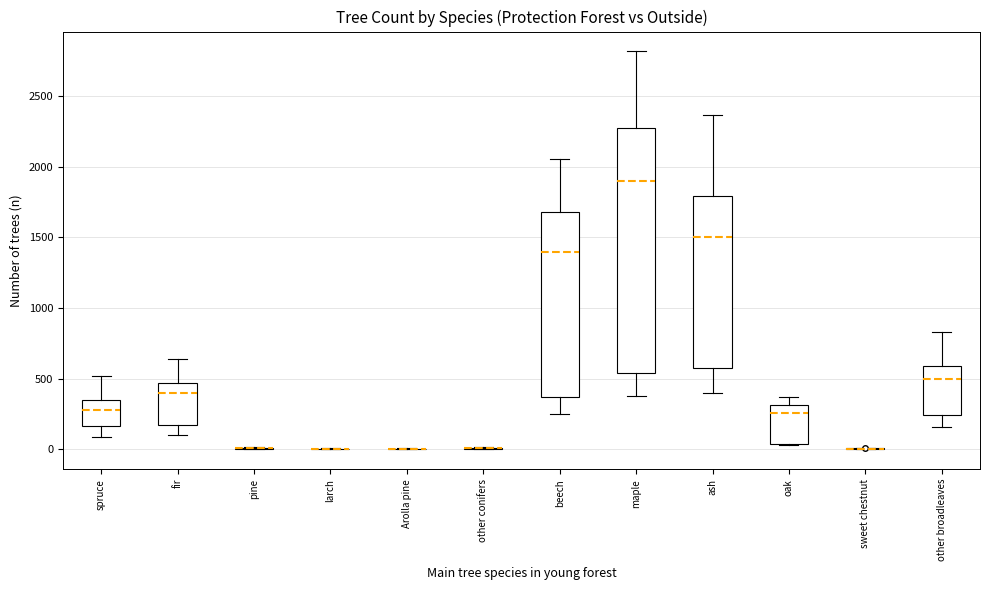

Where does the median line of the box for spruce sit on the y-axis? The values are not printed on the chart, so give them approximately, as read against the axis.

300